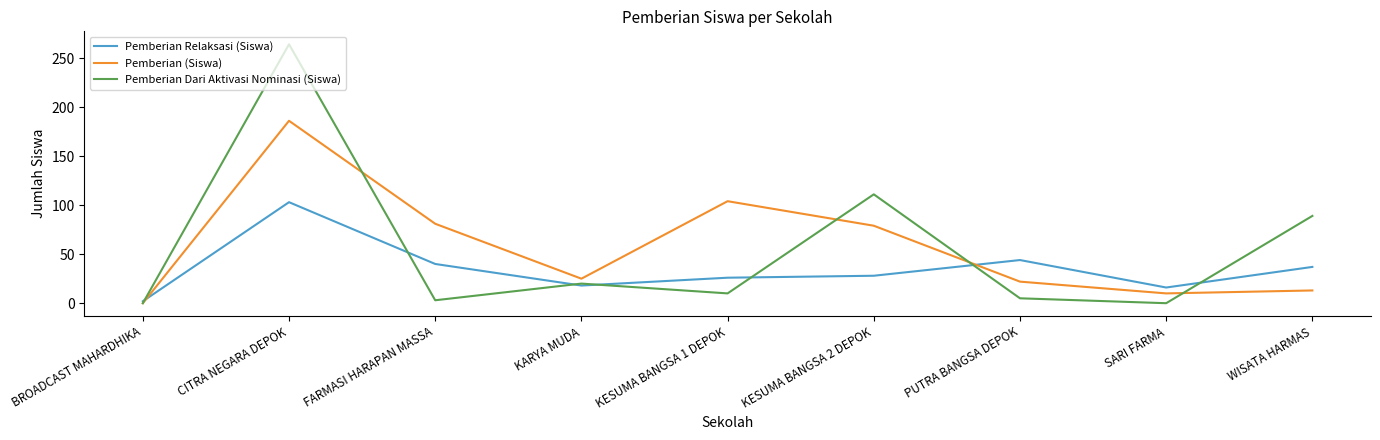

The Pemberian Relaksasi (Siswa) series shows 2 at BROADCAST MAHARDHIKA. True or false?

True